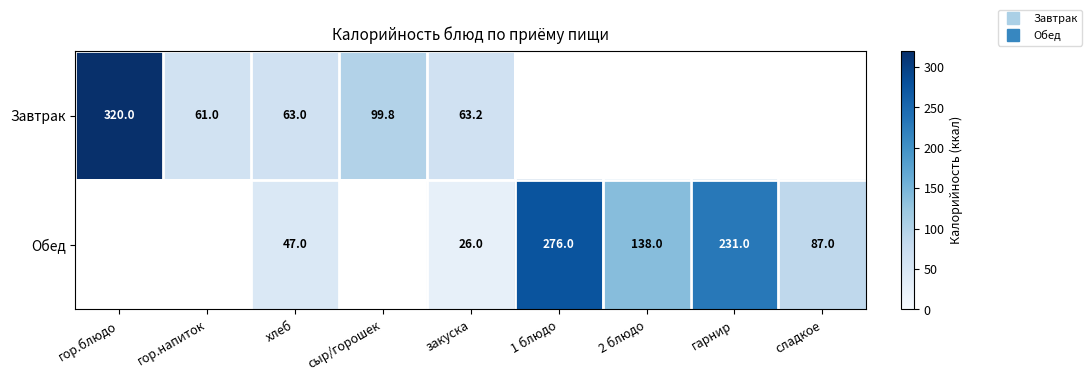

How many series are shown in this chart?

2